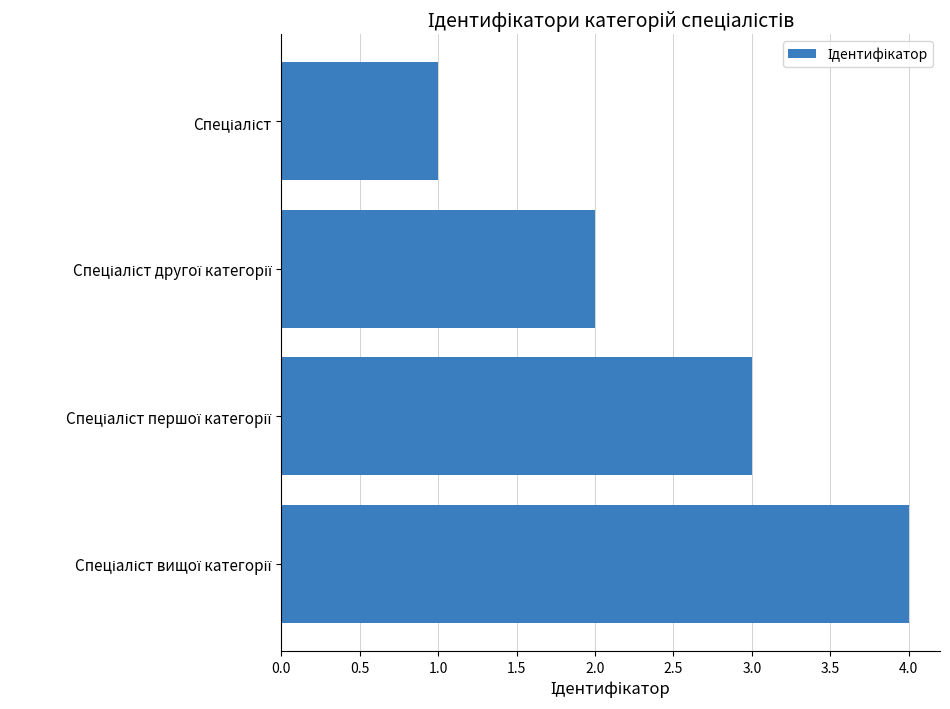

What is the difference between the maximum and minimum values?

3